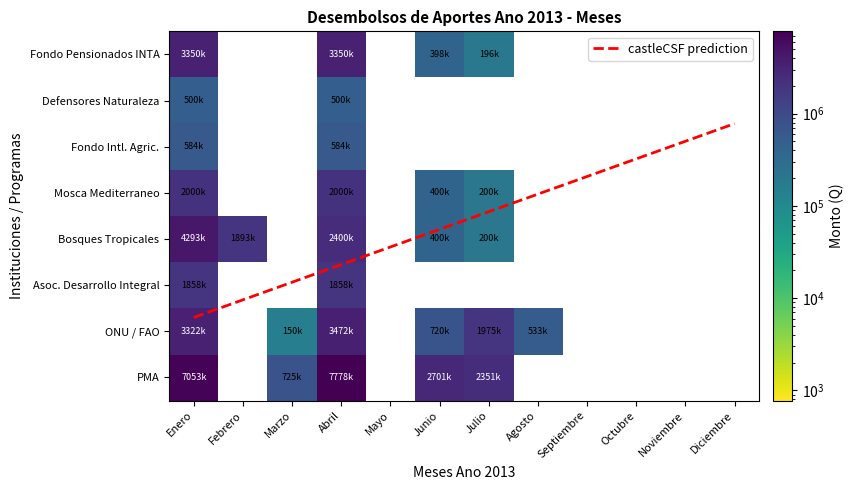

List the labels in order of Fondo Internacional de Desarrollo Agricola value, smallest first.

Febrero, Marzo, Mayo, Junio, Julio, Agosto, Septiembre, Octubre, Noviembre, Diciembre, Enero, Abril